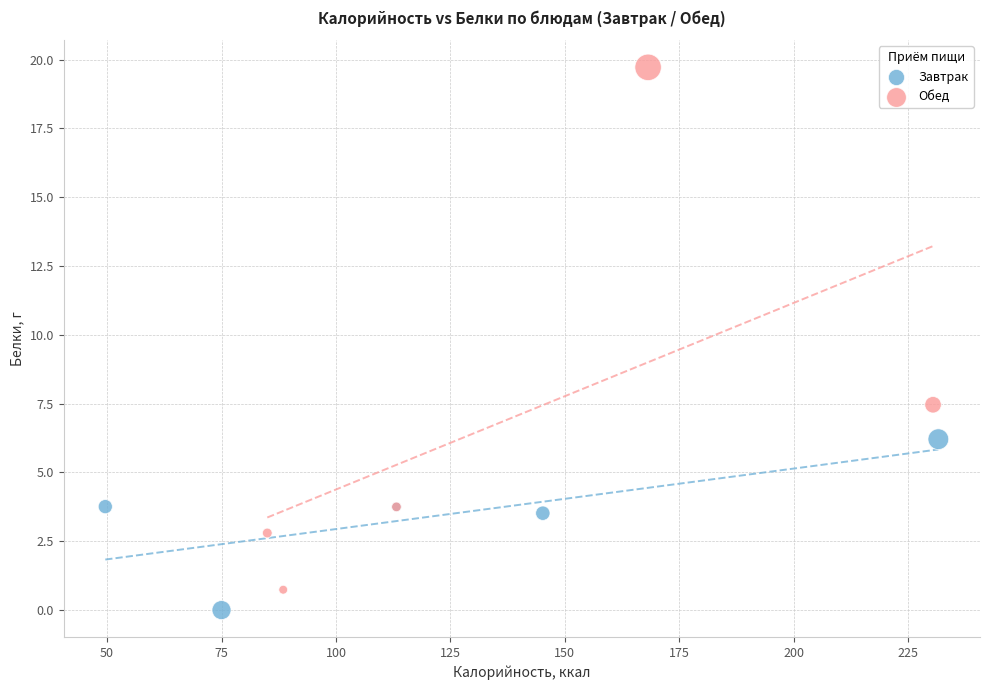

Which series has the largest Y range (max minus min)?

Обед